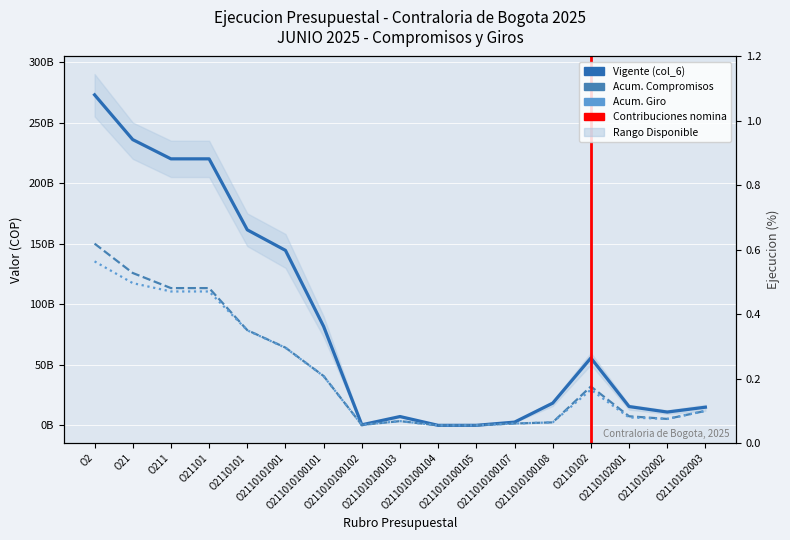

At which category is the sum across all series the highest?

O2